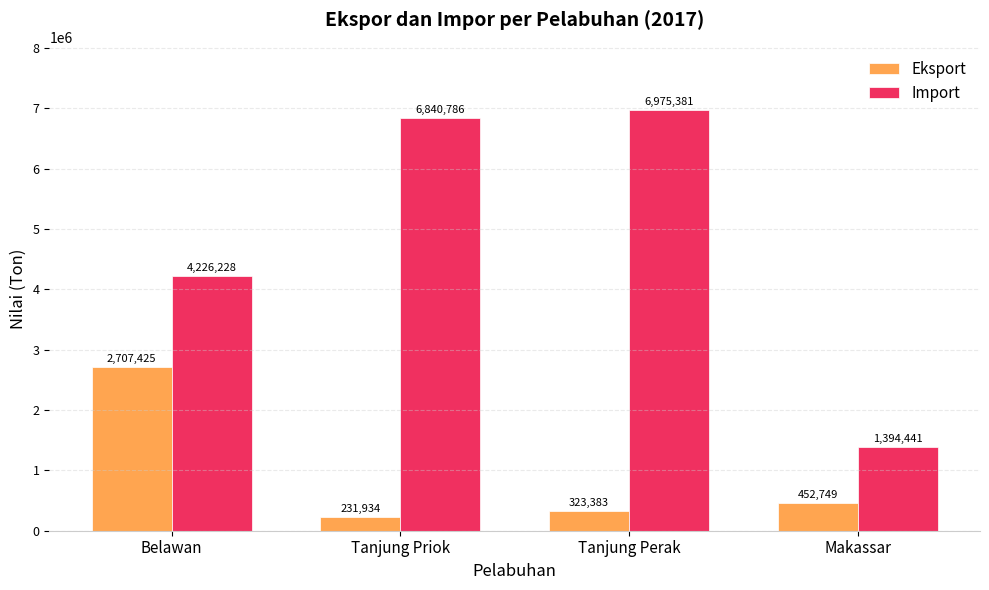

Reading left to right, extract all data points from this chart.

Eksport: 2707425	231934	323383	452749
Import: 4226228	6840786	6975381	1394441